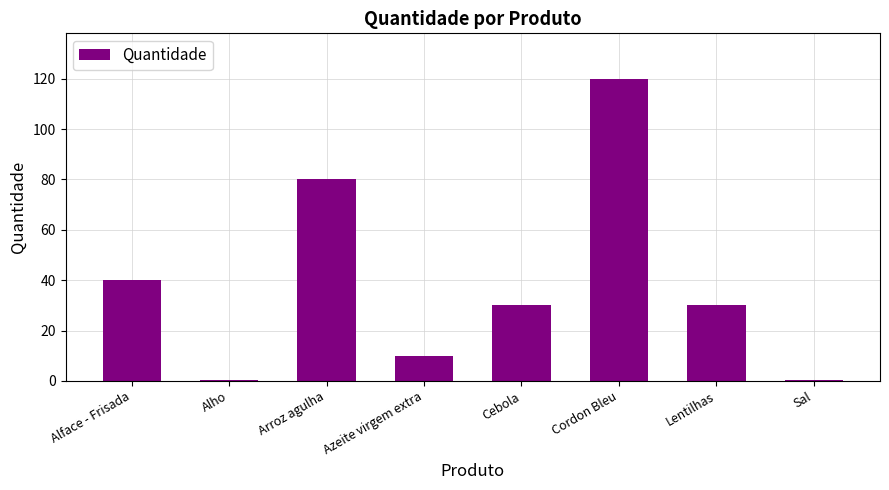

What is the change in value from Arroz agulha to Cordon Bleu?

+40.0